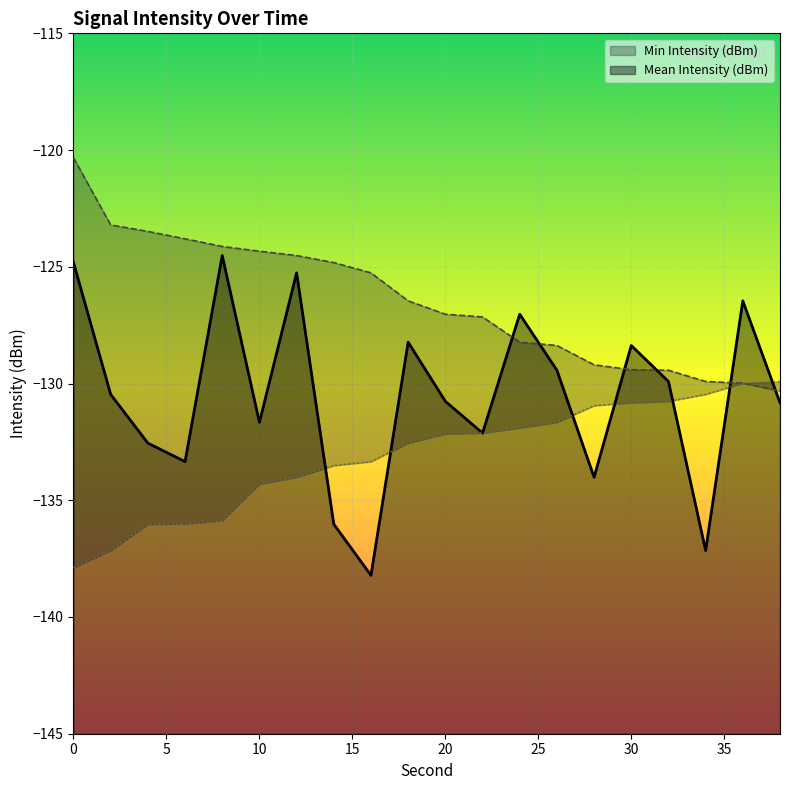

Is it true that Min Intensity (dBm) equals -132.1 at 22?

True